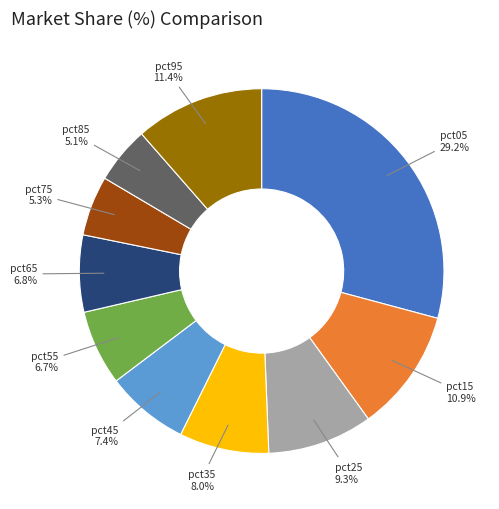

Does any single category account for the majority?

No